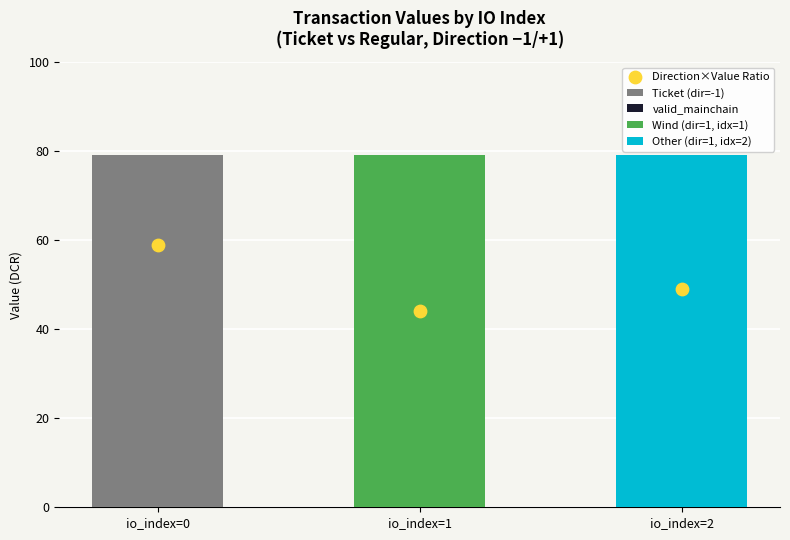

What are all the series names shown in the legend?

Ticket (dir=-1), valid_mainchain, Wind (dir=1, idx=1), Other (dir=1, idx=2), Direction×Value Ratio